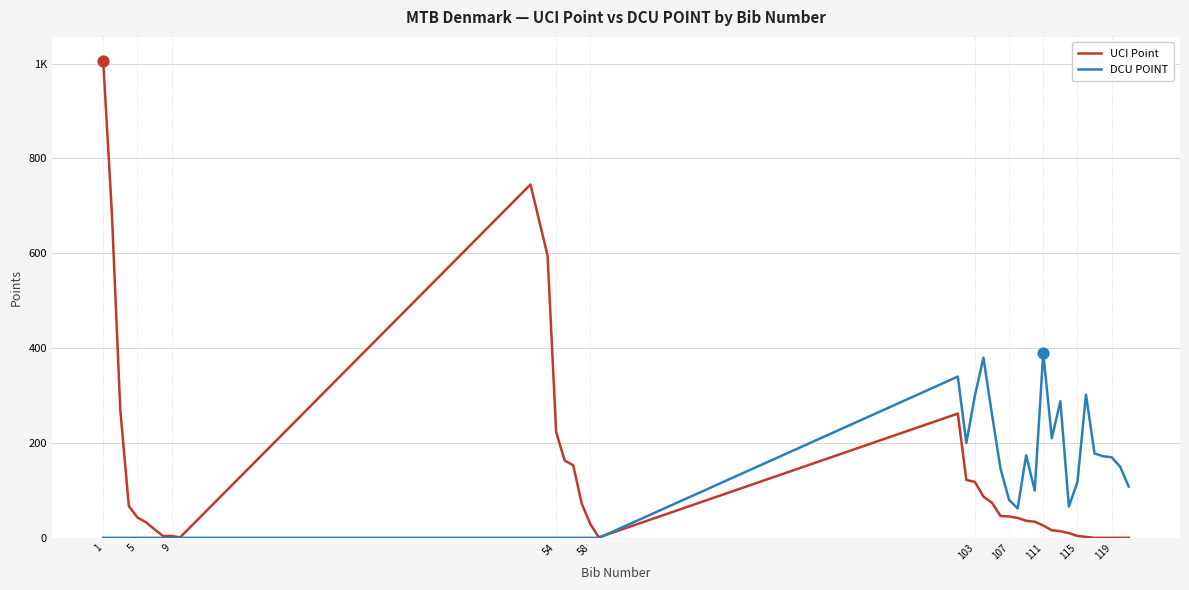

Which series has the largest total across all categories?

UCI Point